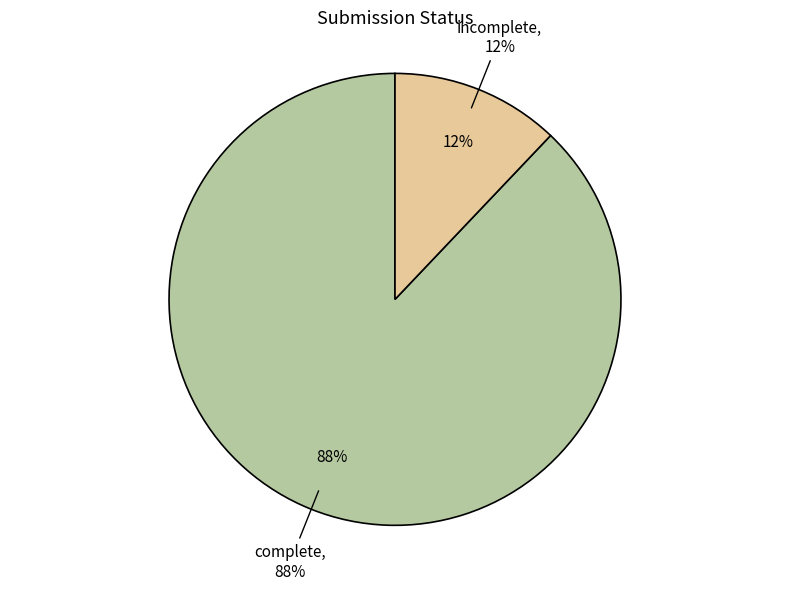

To the nearest percent, what is the average slice percentage?

50%